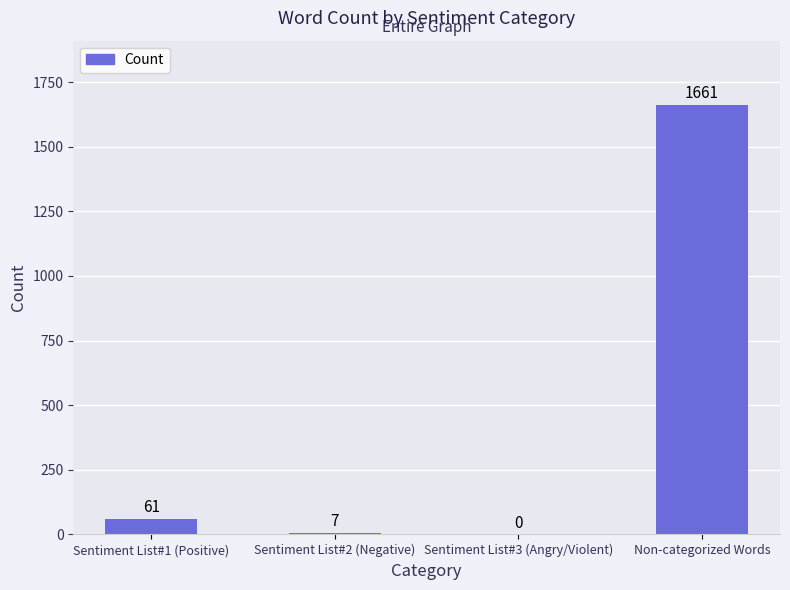

Are the bars horizontal?

No